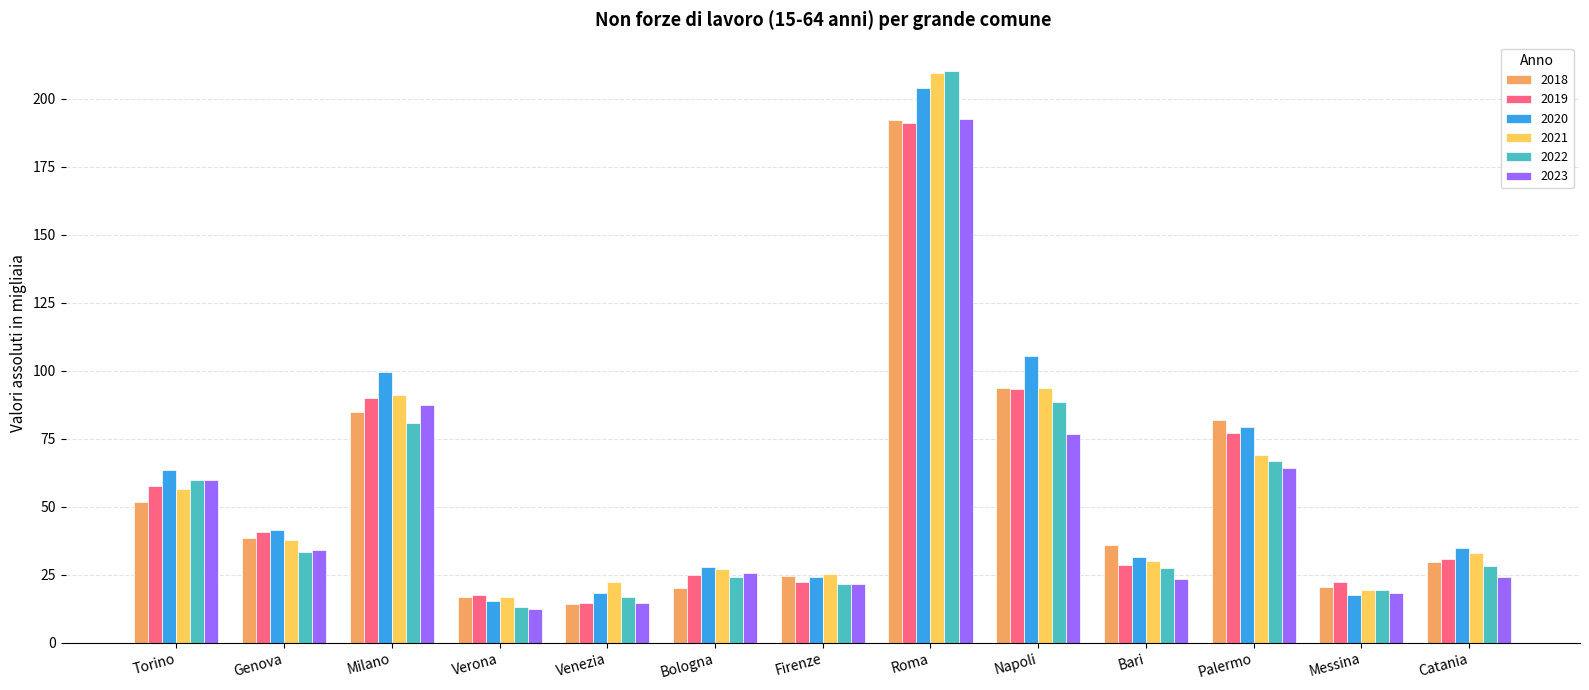

What is the difference between the 2018 values at Messina and Roma?

171.7